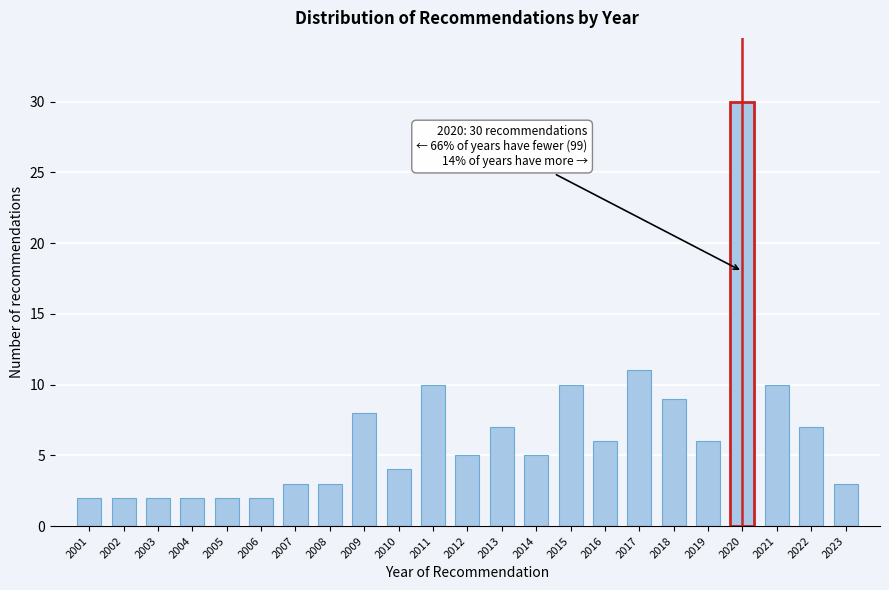

Reading left to right, extract all data points from this chart.

2	2	2	2	2	2	3	3	8	4	10	5	7	5	10	6	11	9	6	30	10	7	3